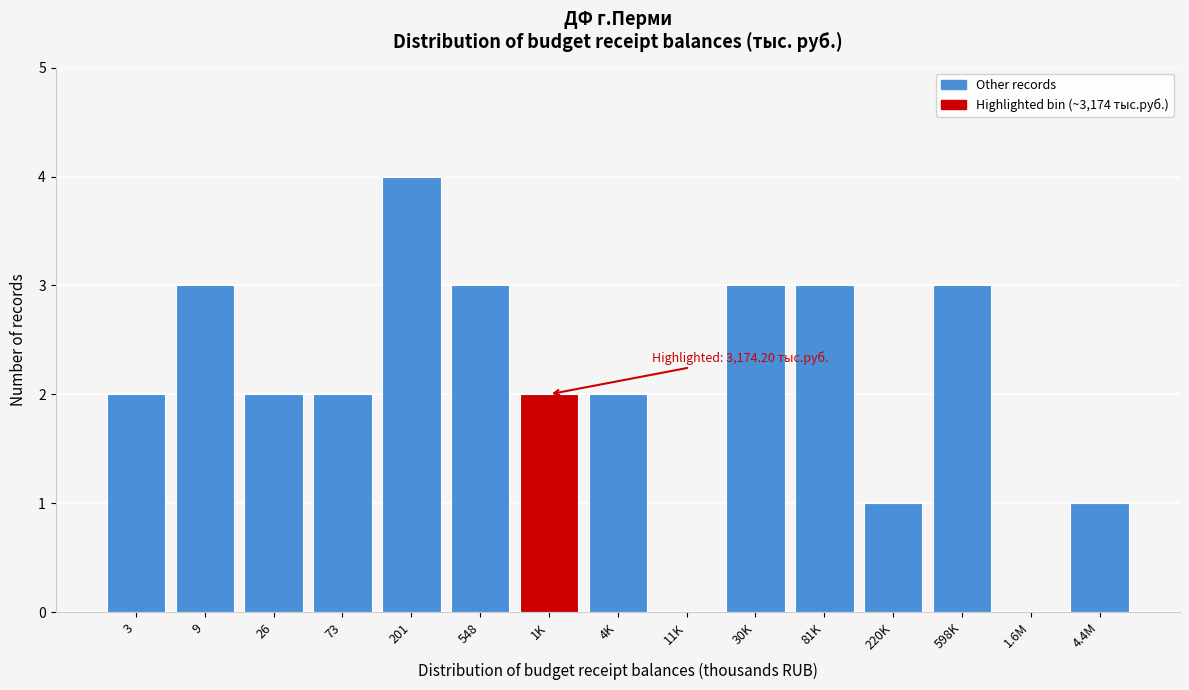

Reading left to right, list all the values displayed in this chart.

3=2	9=3	26=2	73=2	201=4	548=3	1K=2	4K=2	11K=0	30K=3	81K=3	220K=1	598K=3	1.6M=0	4.4M=1